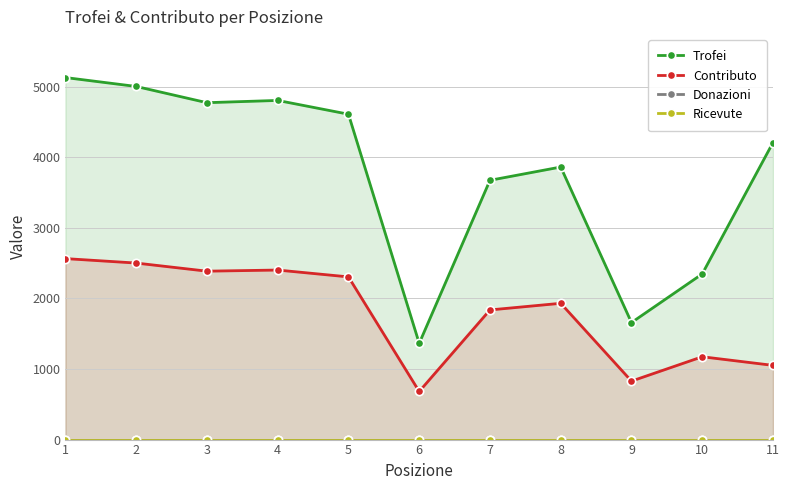

How many values in the Contributo series exceed 1930?

5